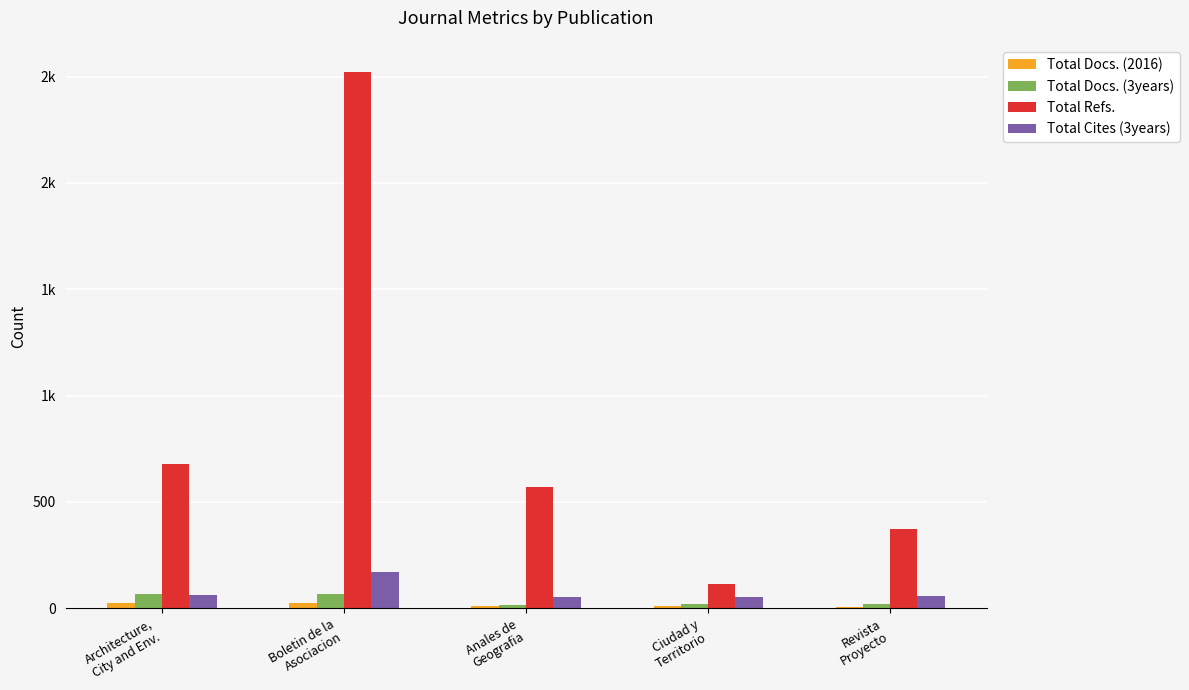

What is the average value of the Total Docs. (2016) series?

15